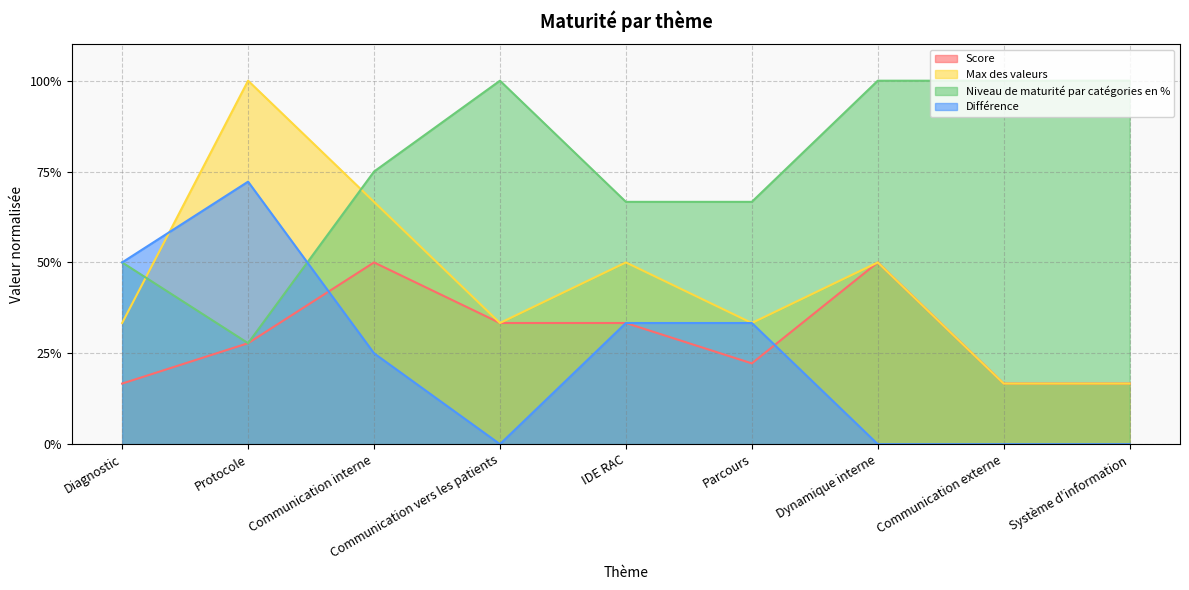

Which category has the highest value across all series?

Protocole